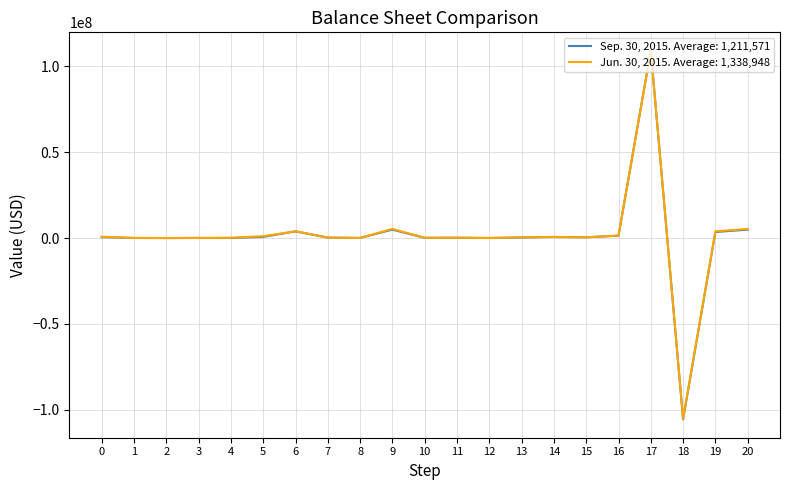

Rank the series by their maximum value, from lowest to highest.

Jun. 30, 2015. Average: 1,338,948, Sep. 30, 2015. Average: 1,211,571